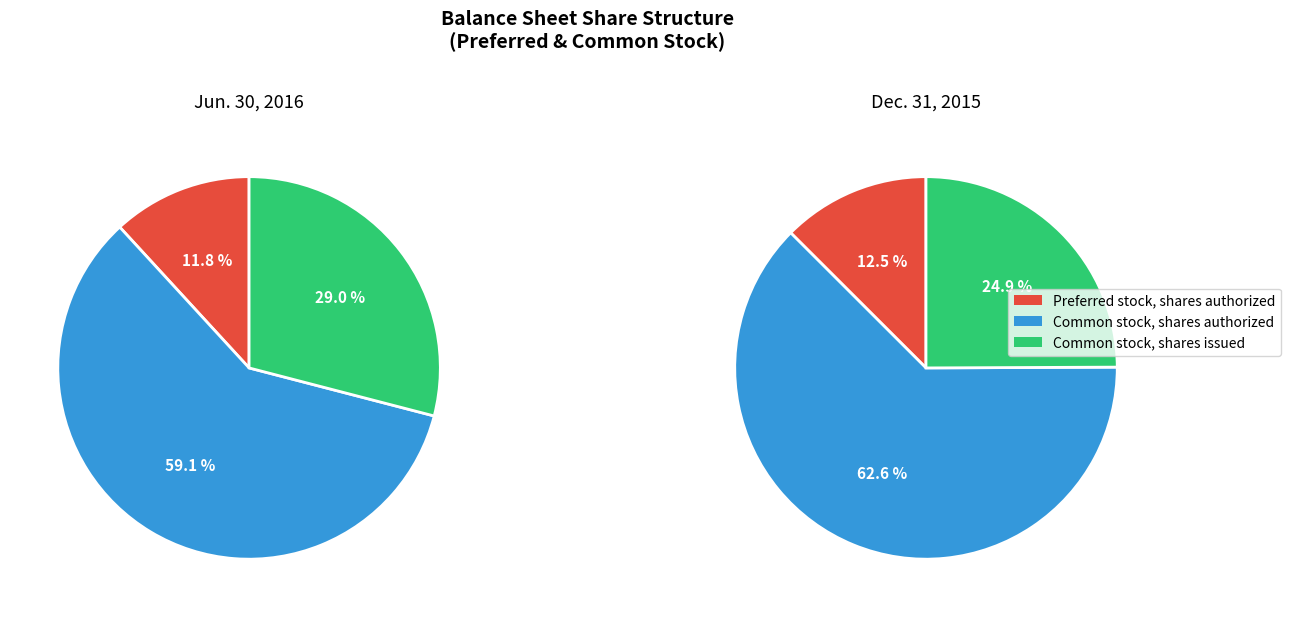

To the nearest percent, what is the combined percentage of Dec. 31, 2015 and Jun. 30, 2016?

100%